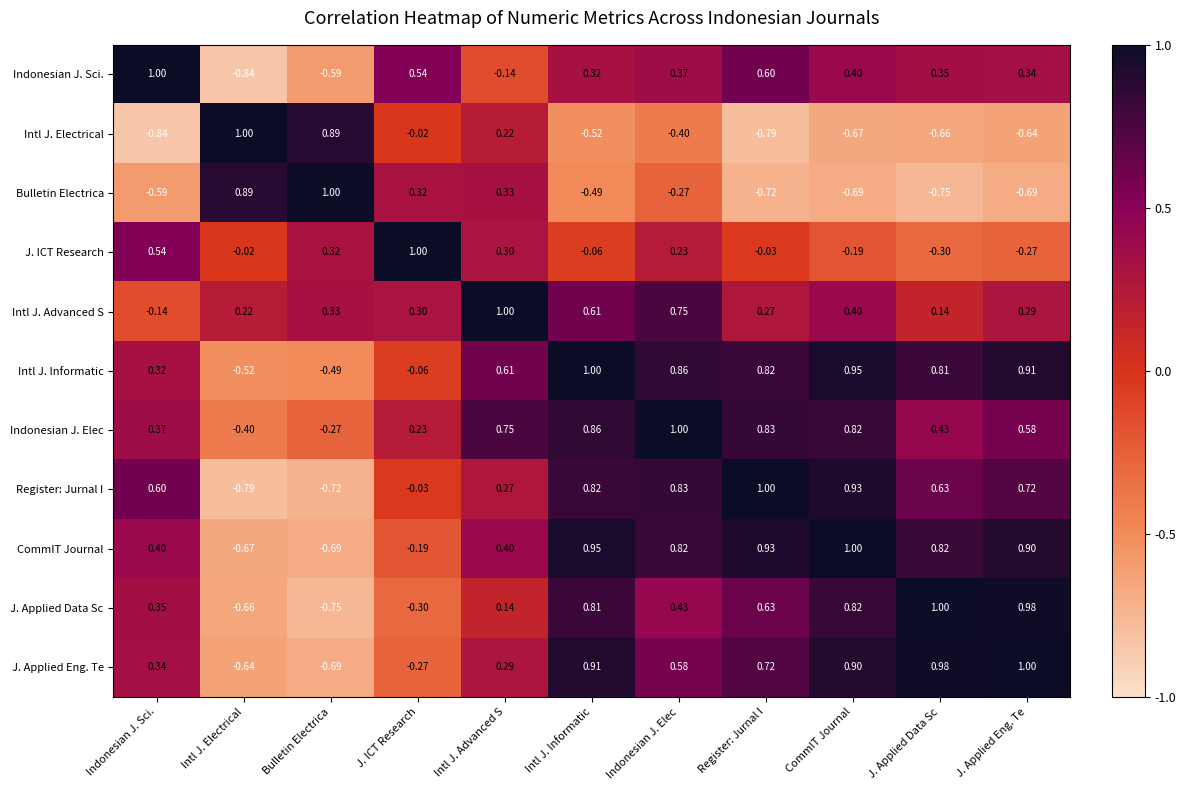

At which label does J. Applied Data Sc reach its minimum?

Bulletin Electrica